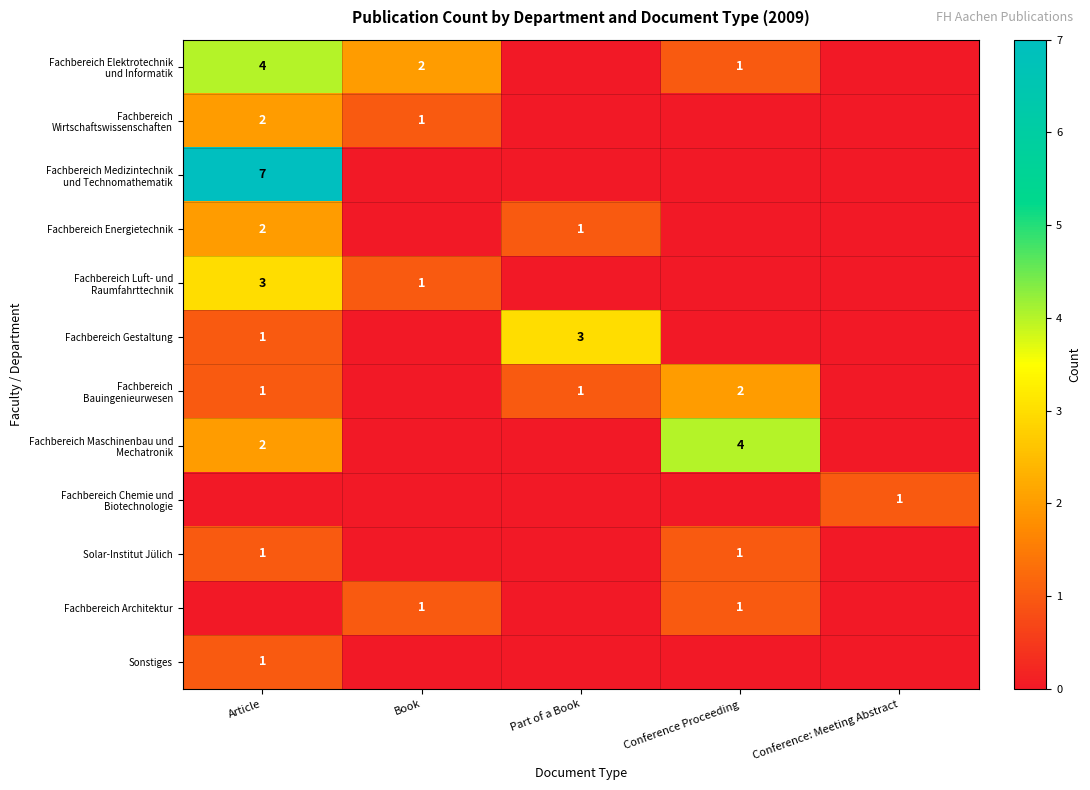

Is it true that Fachbereich Architektur equals 1 at Conference Proceeding?

True